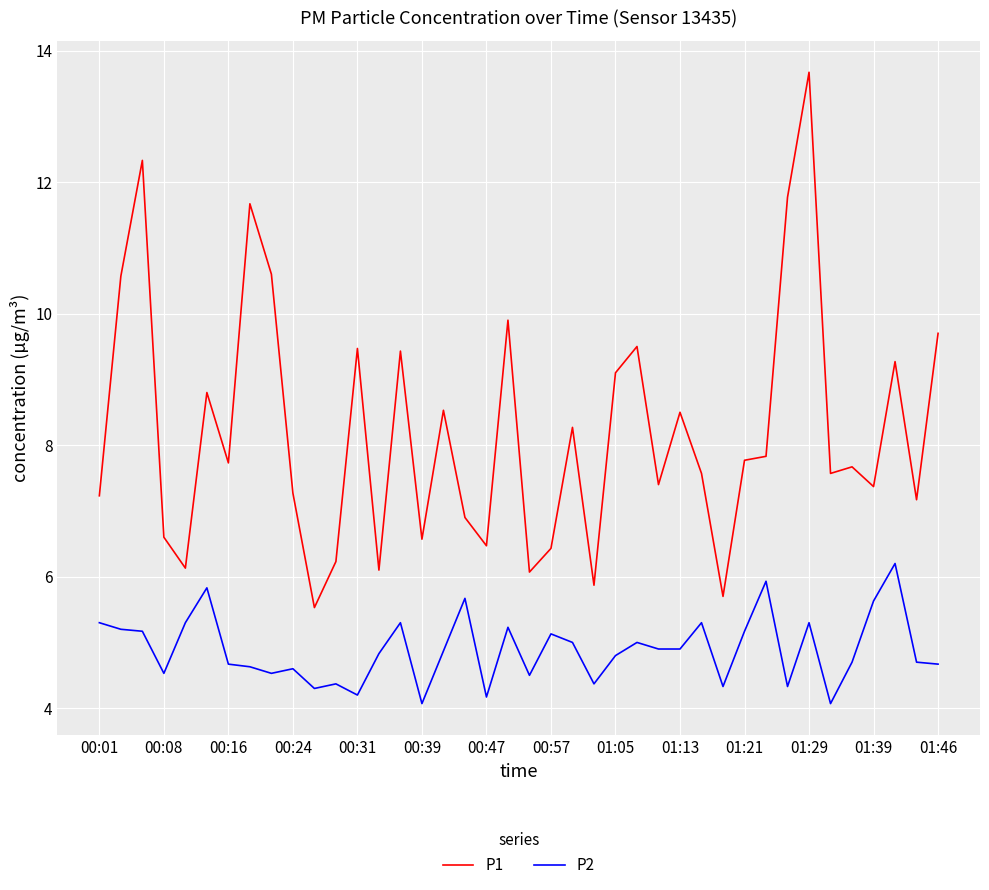

What is the minimum value for P2?

4.1